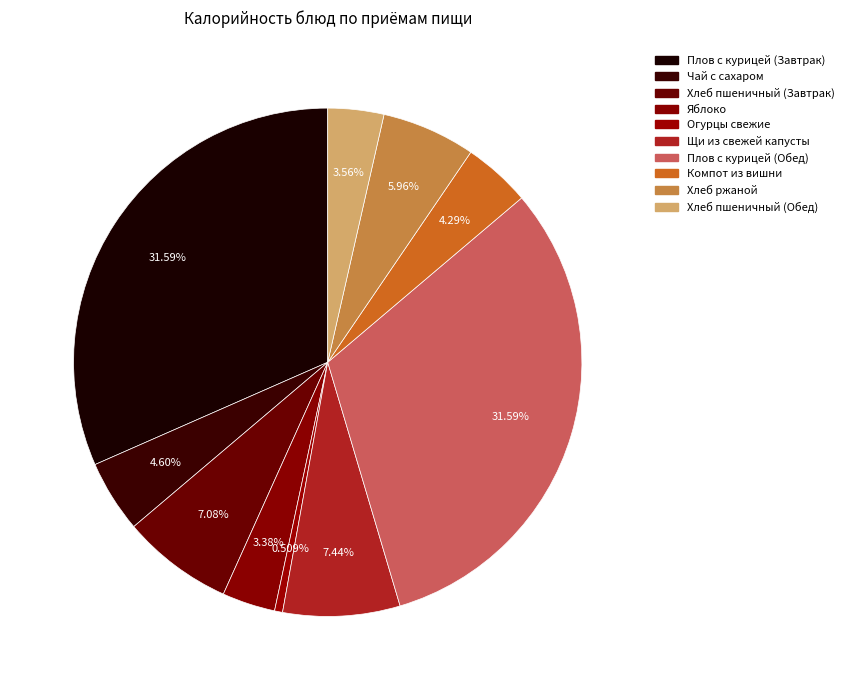

Do Чай с сахаром and Компот из вишни together represent more than half of the pie?

No